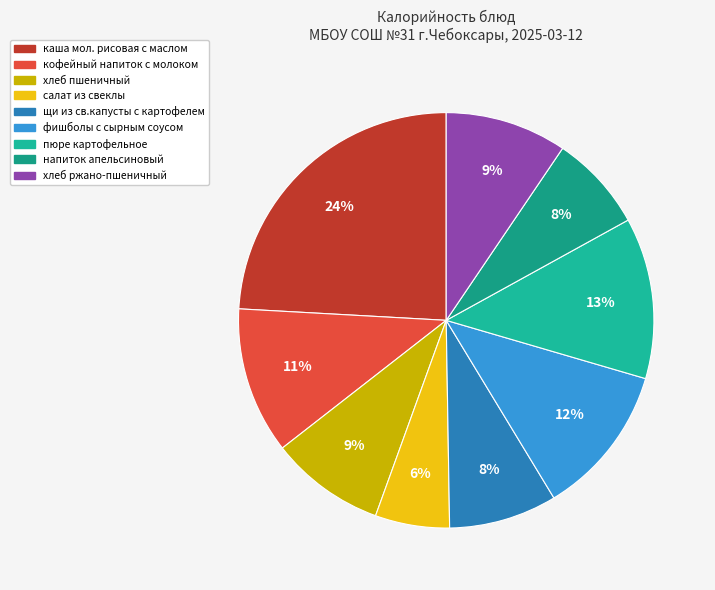

Count the number of slices in the pie.

9